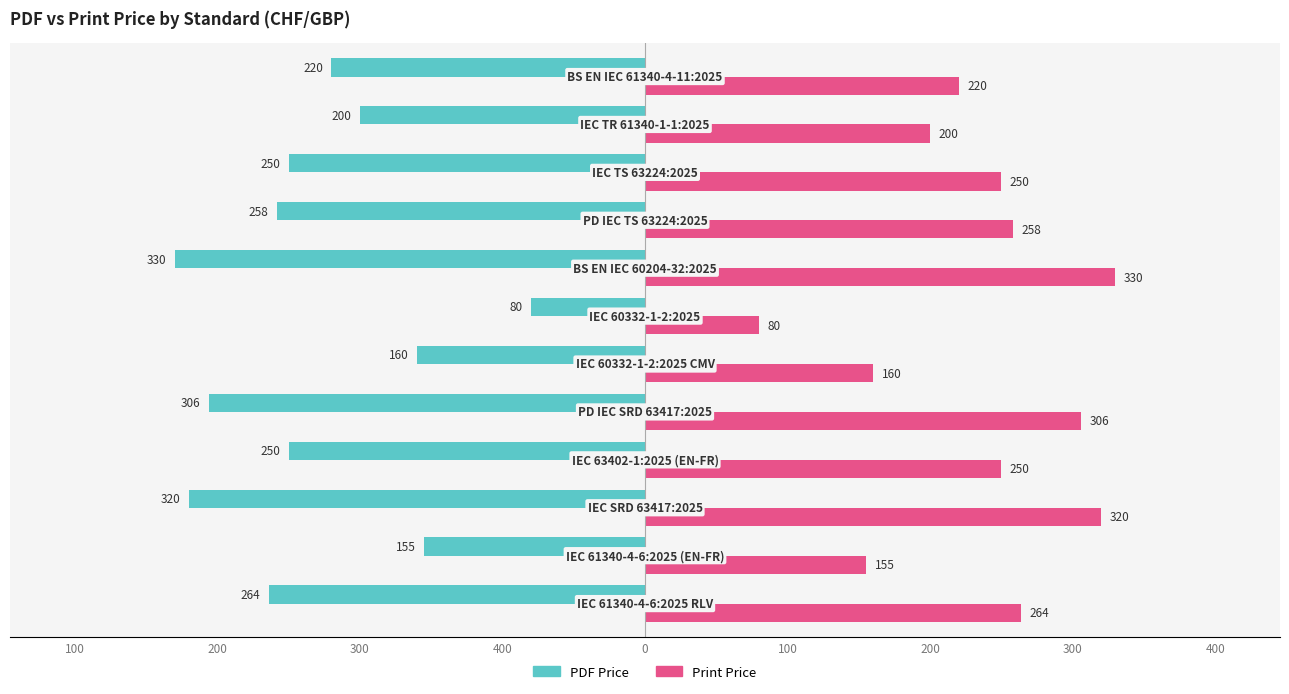

What are all the series names shown in the legend?

PDF Price, Print Price